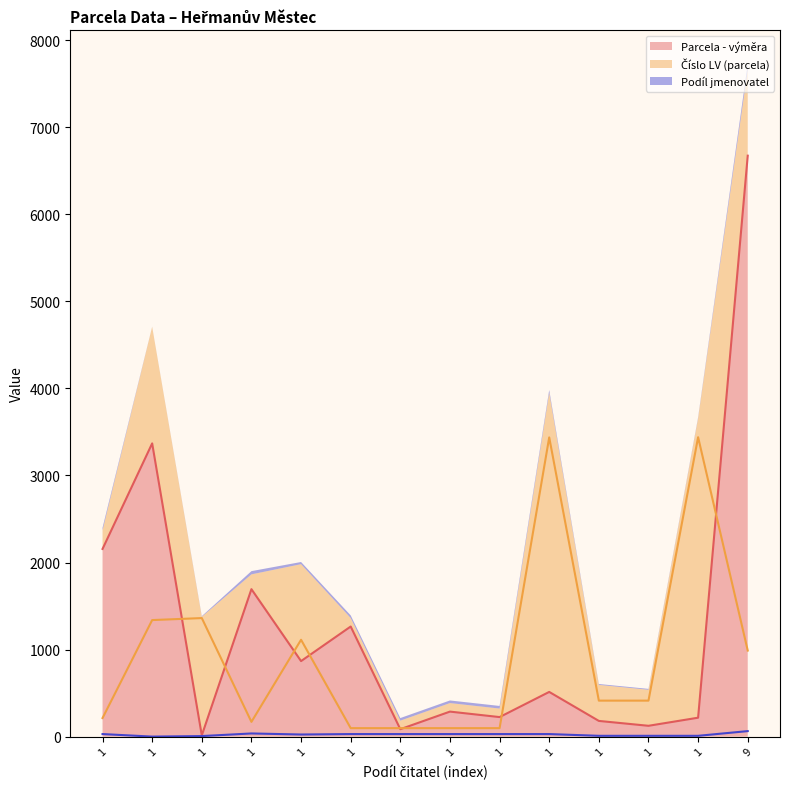

Which series has the largest total across all categories?

Parcela - výměra